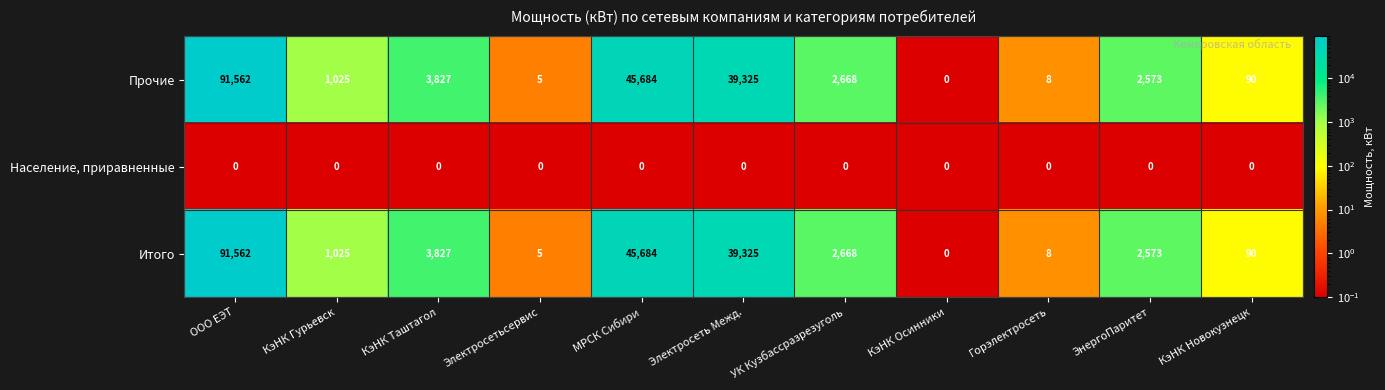

List the labels in order of Итого value, largest first.

ООО ЕЭТ, МРСК Сибири, Электросеть Межд., КэНК Таштагол, УК Кузбассразрезуголь, ЭнергоПаритет, КэНК Гурьевск, КэНК Новокузнецк, Горэлектросеть, Электросетьсервис, КэНК Осинники